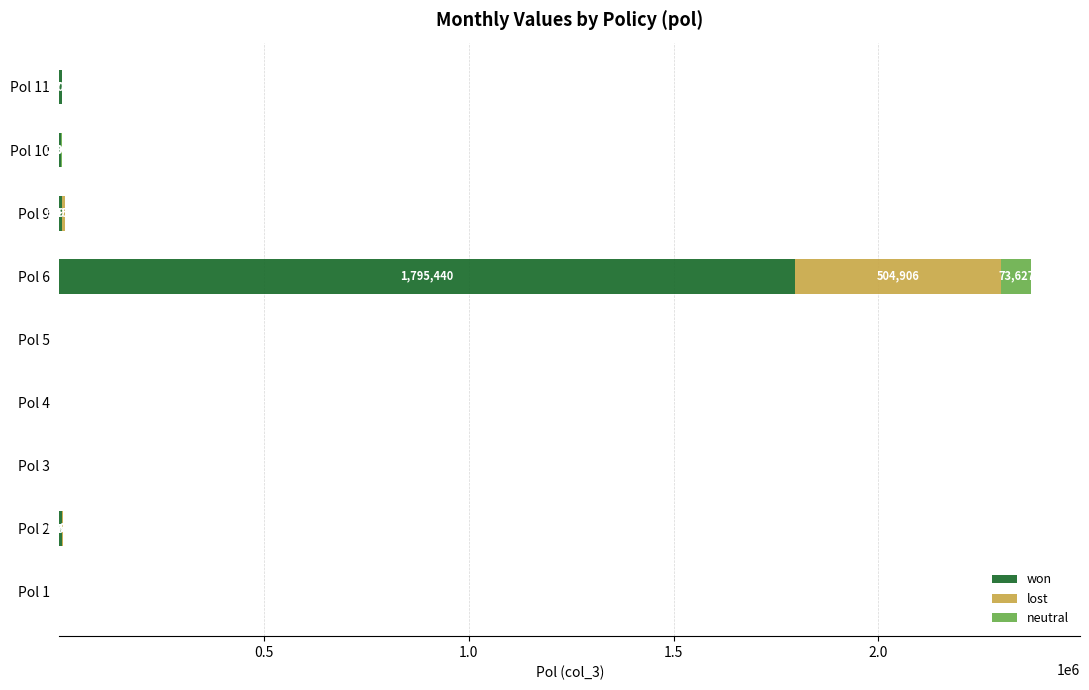

What is the highest value of the won series?

1795440.0